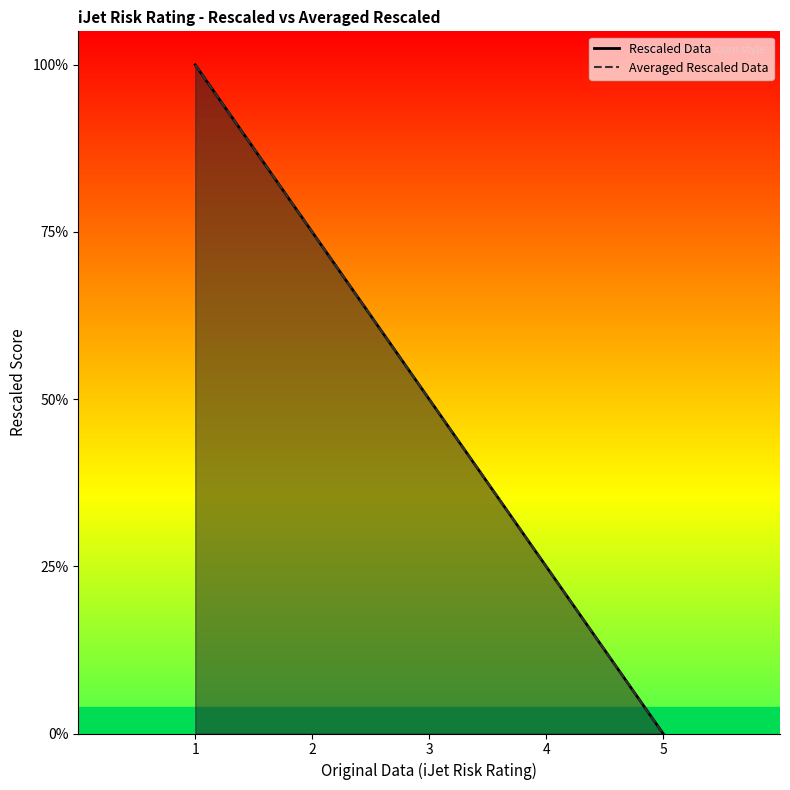

Does the chart have visible grid lines?

No